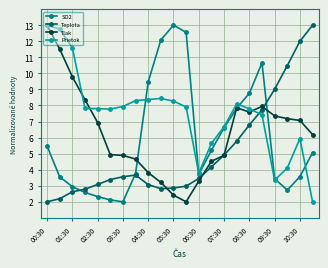

What is the value of the SO2 point at the 15th from the left?

6.6